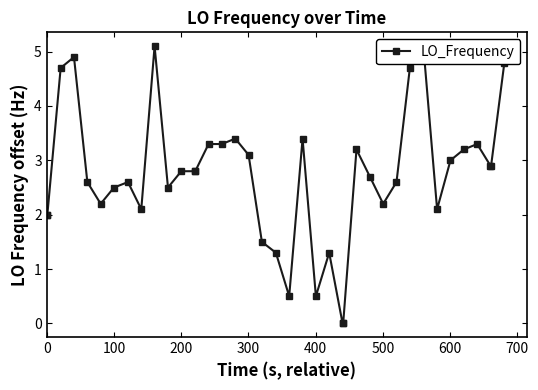

Count the number of categories in the chart.

40